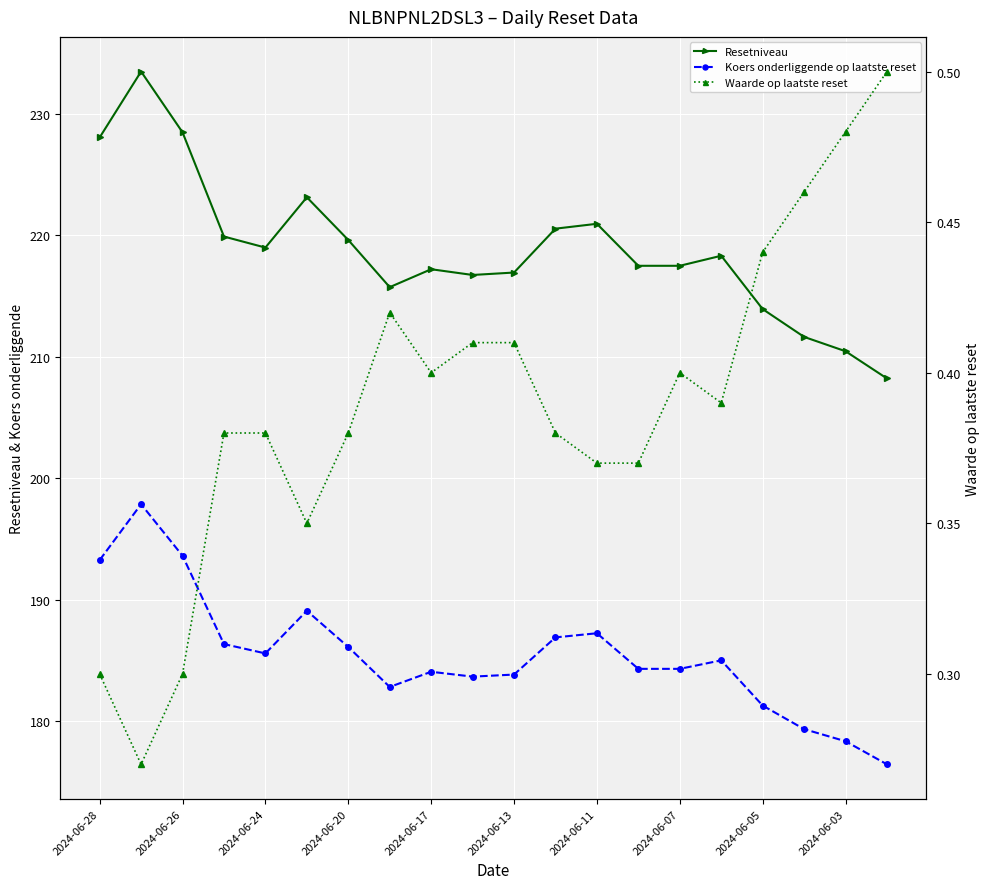

How many lines are shown in the chart?

3